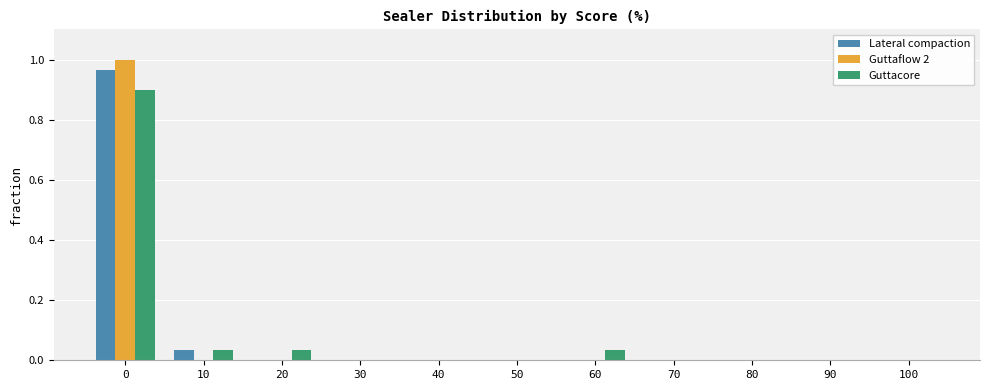

Are the bars horizontal?

No